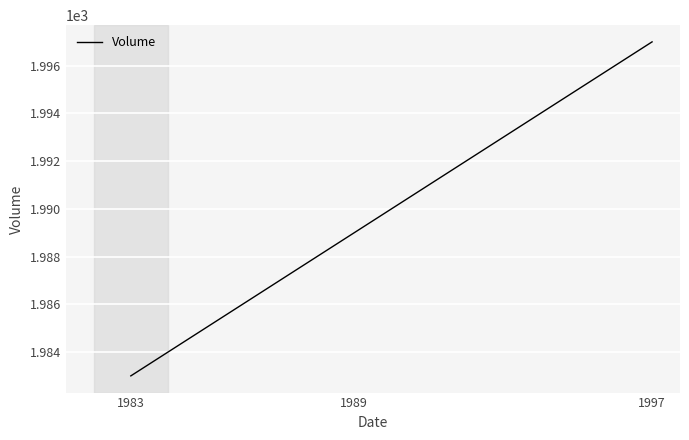

Between 1997 and 1989, which is larger?

1997